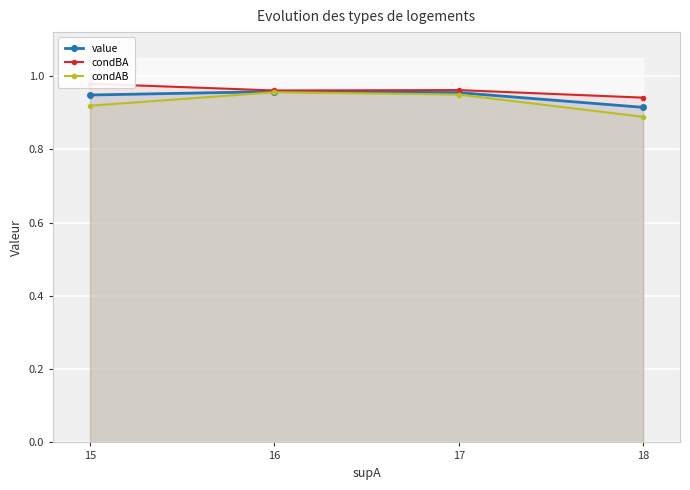

Which series changed the most between 16 and 18?

condAB